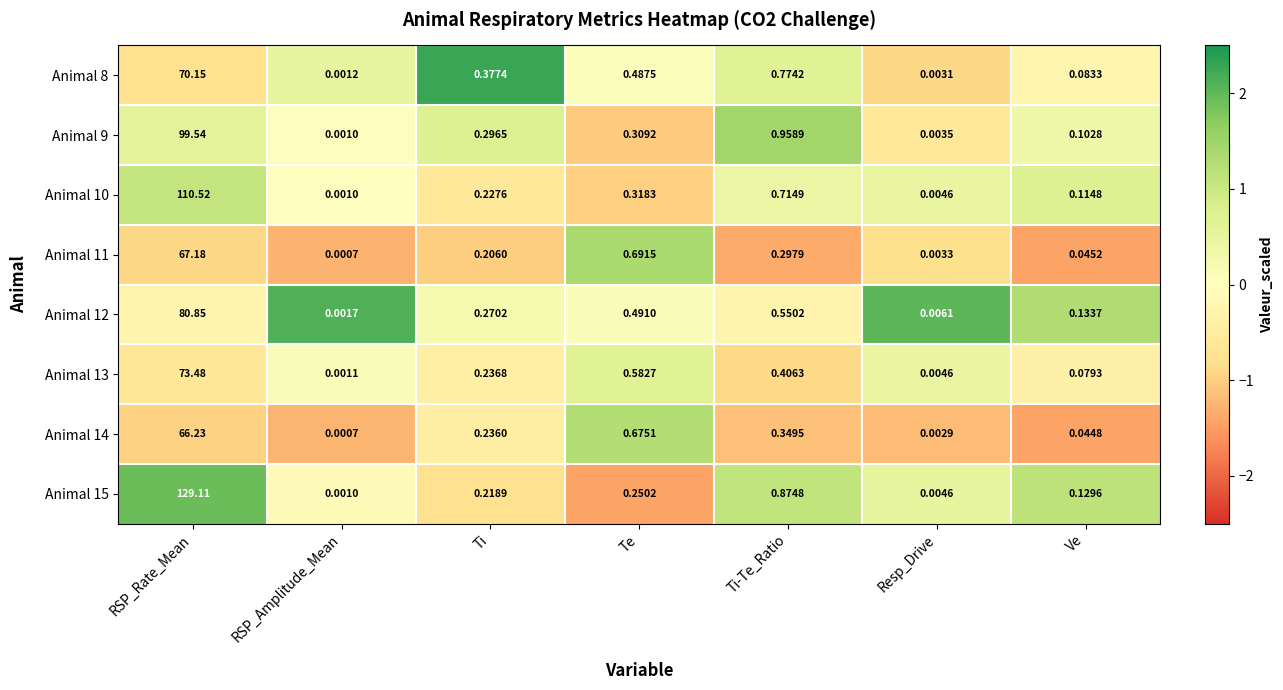

Is the value of Animal 12 at Resp_Drive greater than the value of Animal 9 at RSP_Rate_Mean?

No